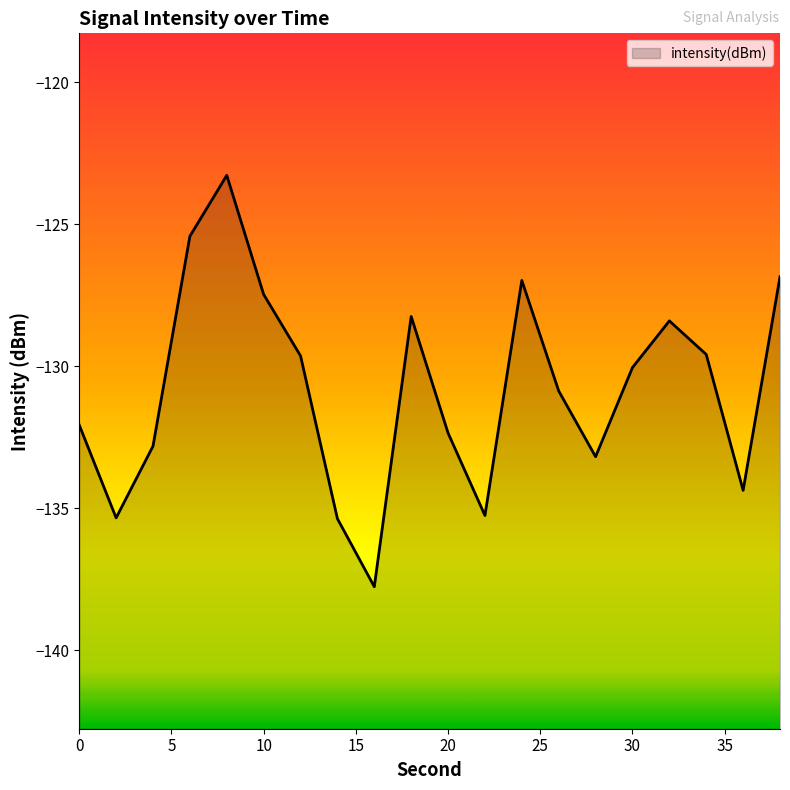

Where is the first local maximum?

8